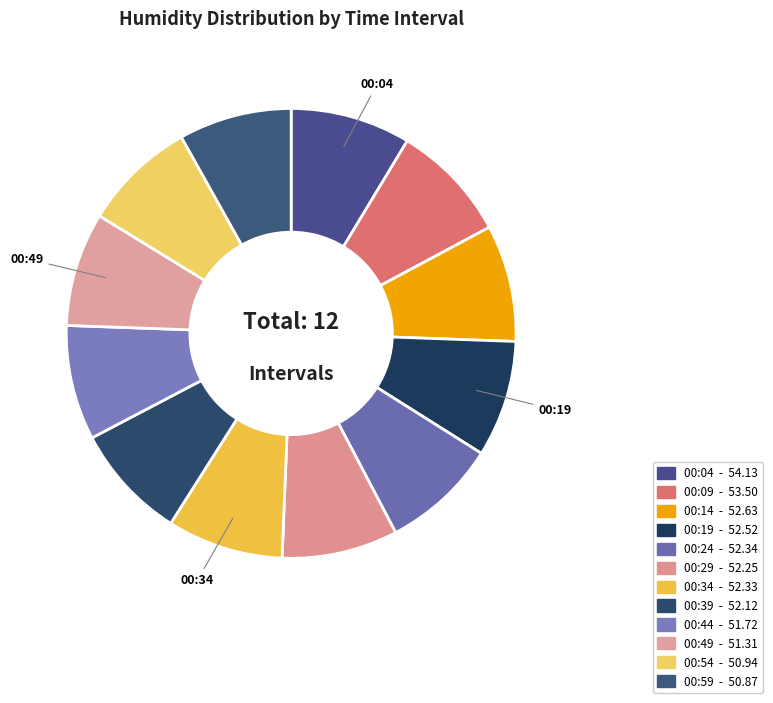

Is the sum of 00:19 and 00:54 greater than half?

No